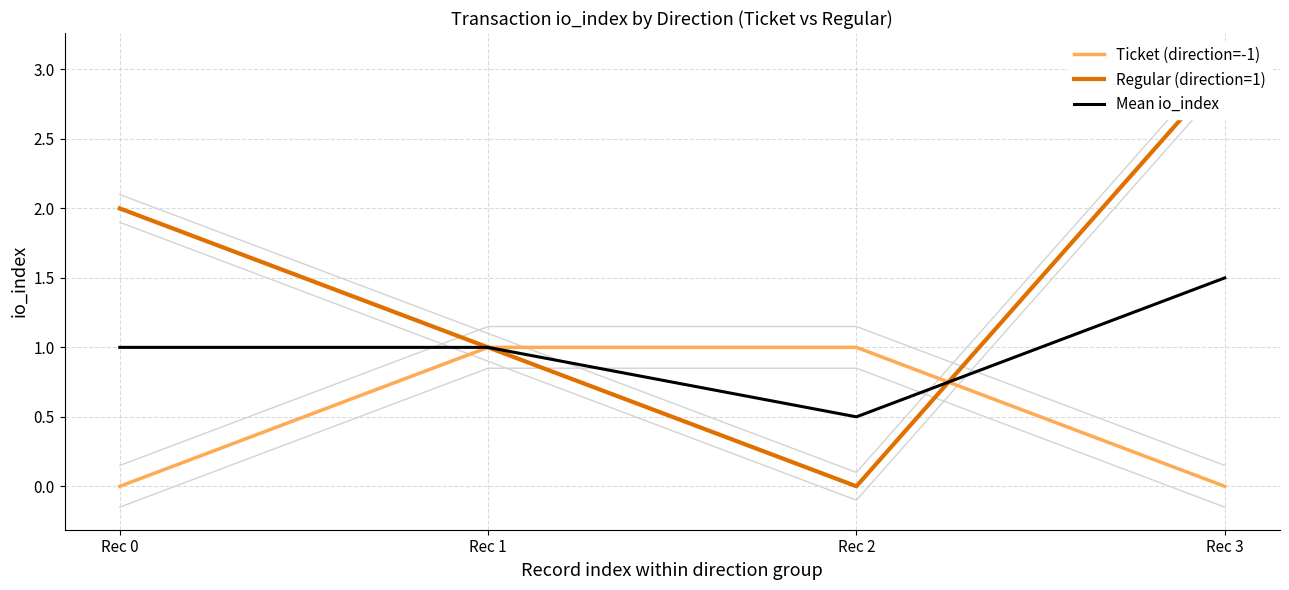

The Ticket (direction=-1) series shows -0.5 at Rec 3. True or false?

False